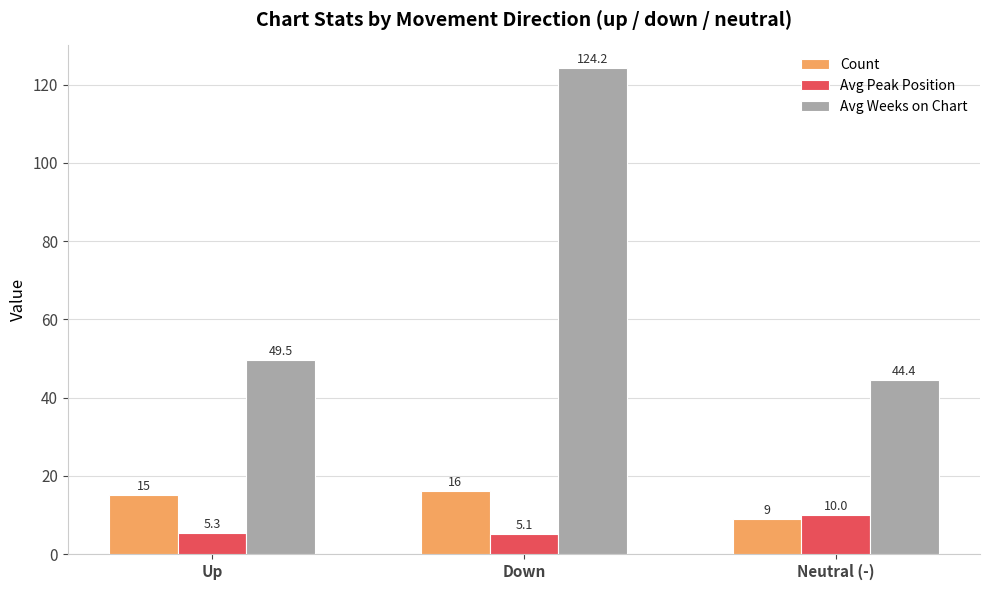

List the labels in order of Avg Weeks on Chart value, largest first.

Down, Up, Neutral (-)